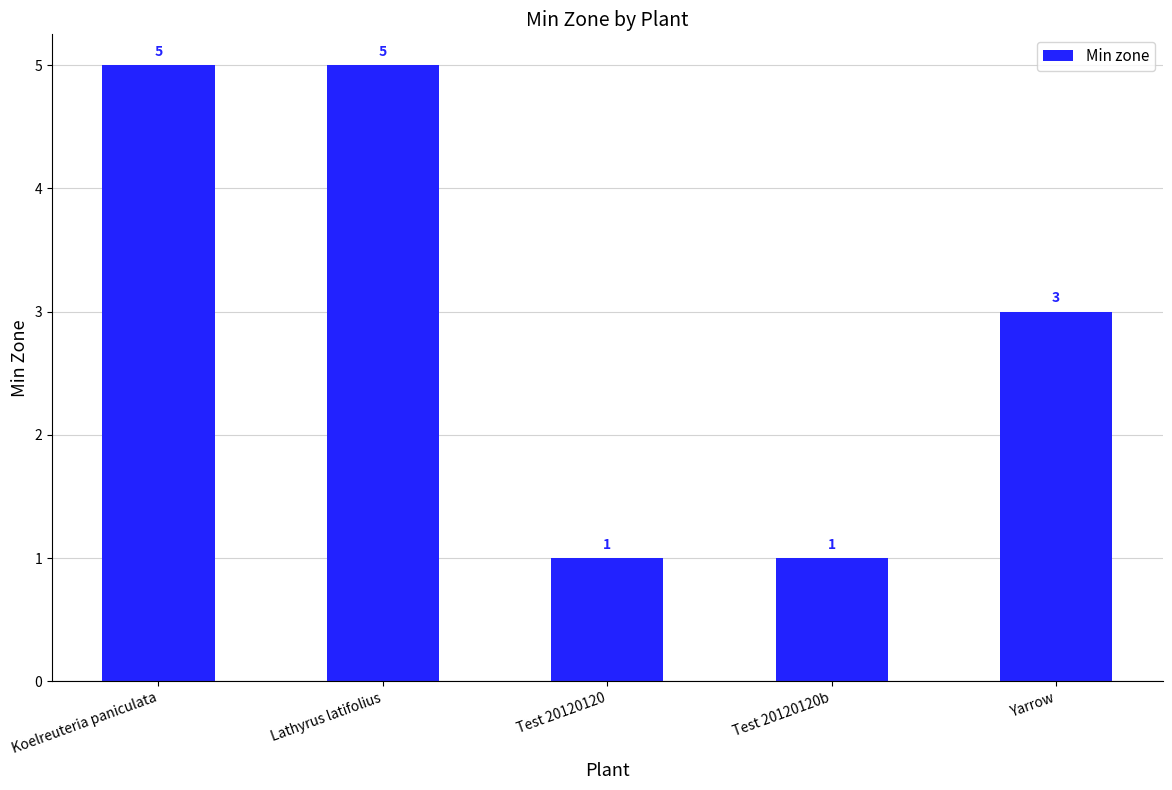

What is the difference between the second highest and second lowest values?

4